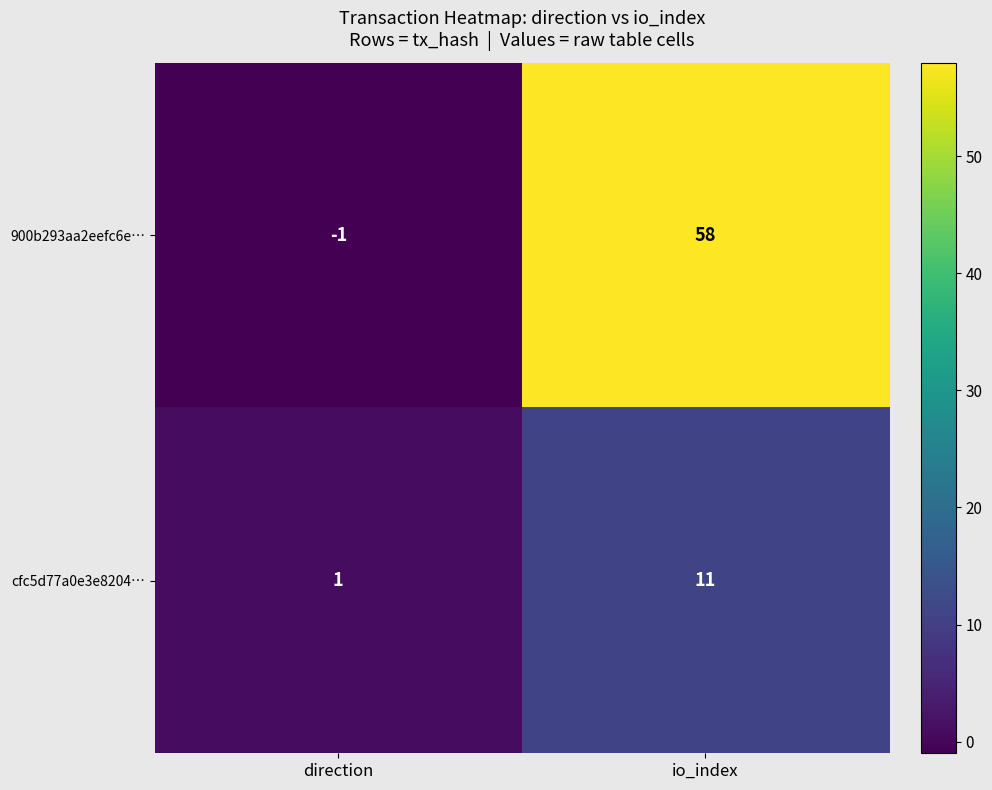

What is the minimum value shown in the chart?

-1